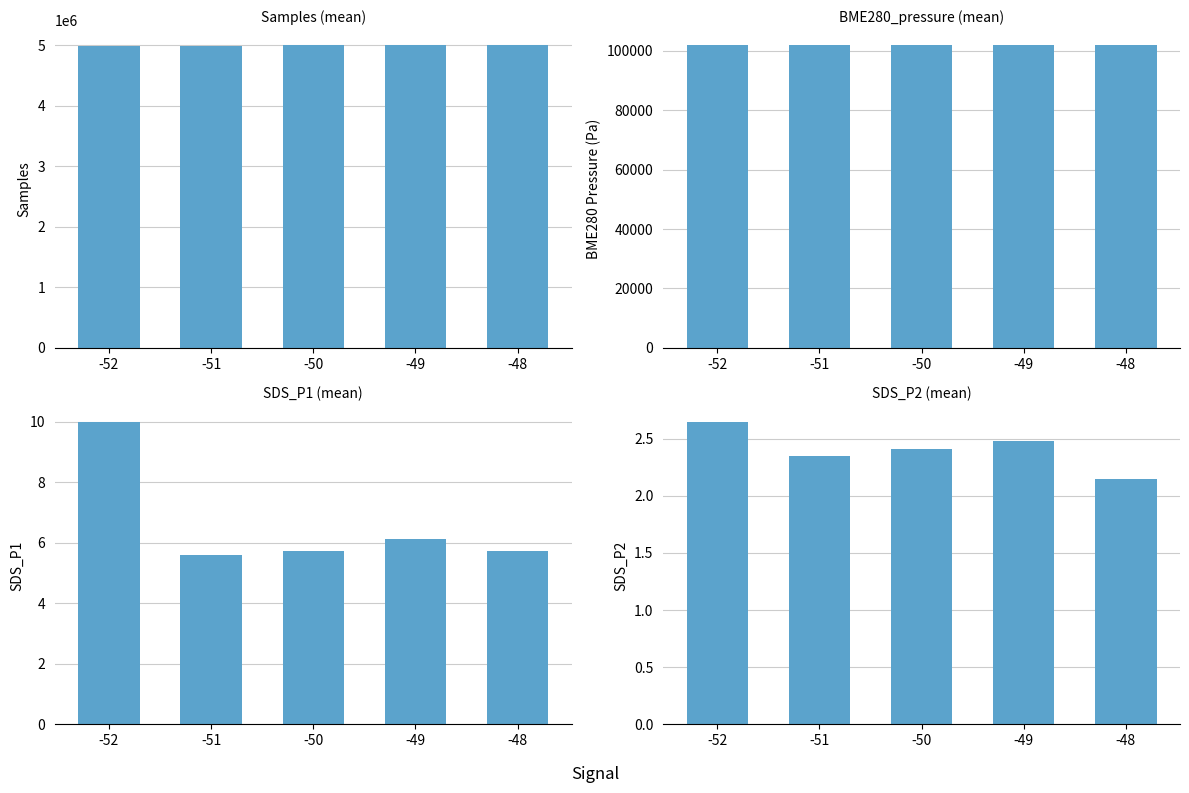

What is the average value of the SDS_P1 series?

6.6